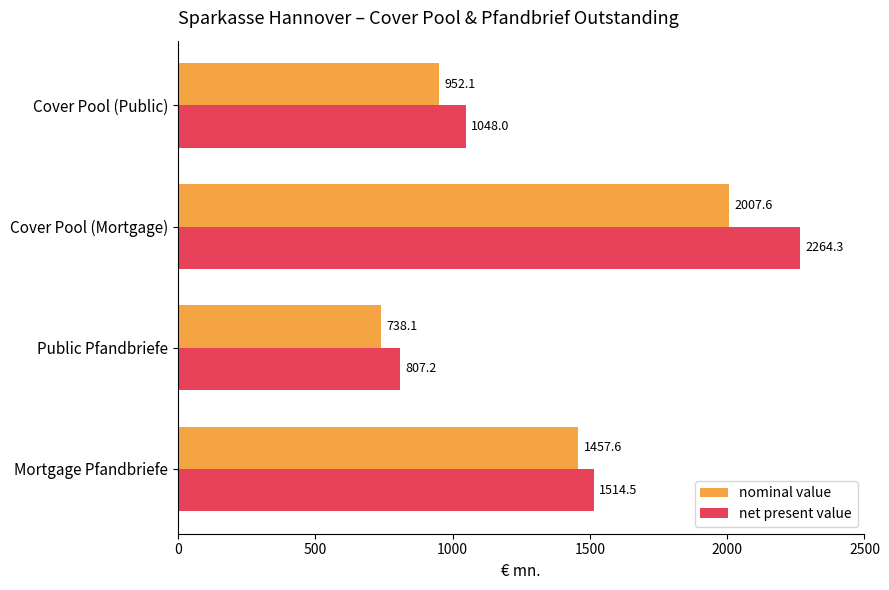

Count the number of categories in the chart.

4